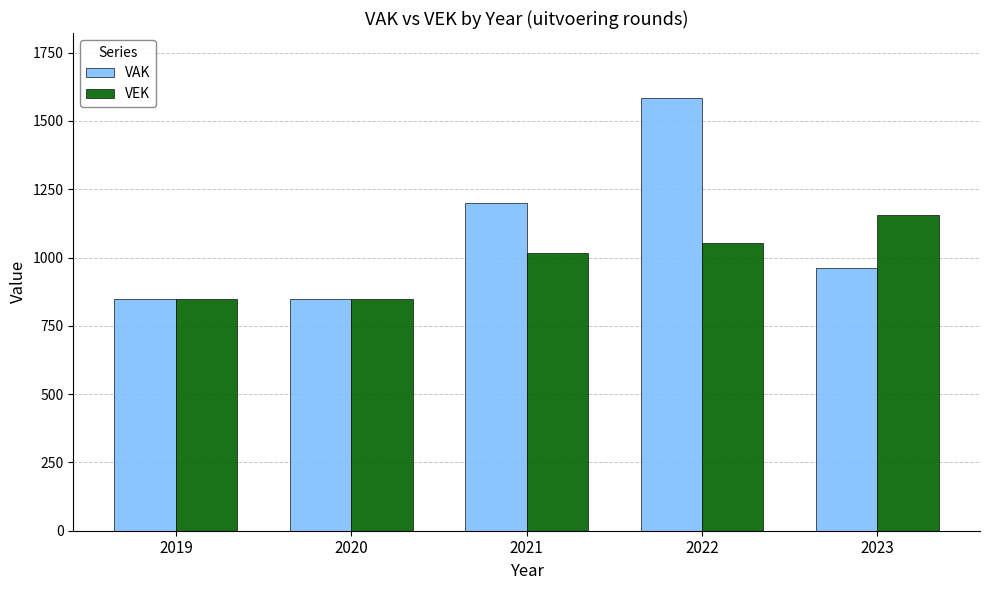

Rank the series by their maximum value, from lowest to highest.

VEK, VAK